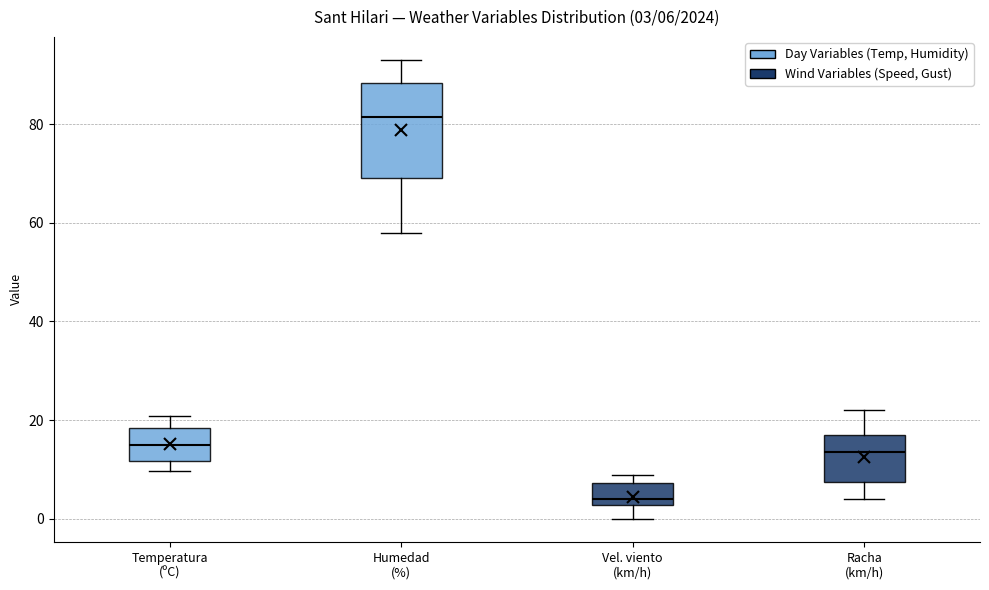

Comparing the boxes themselves (not the whiskers), which one is the tallest?

Humedad (%)